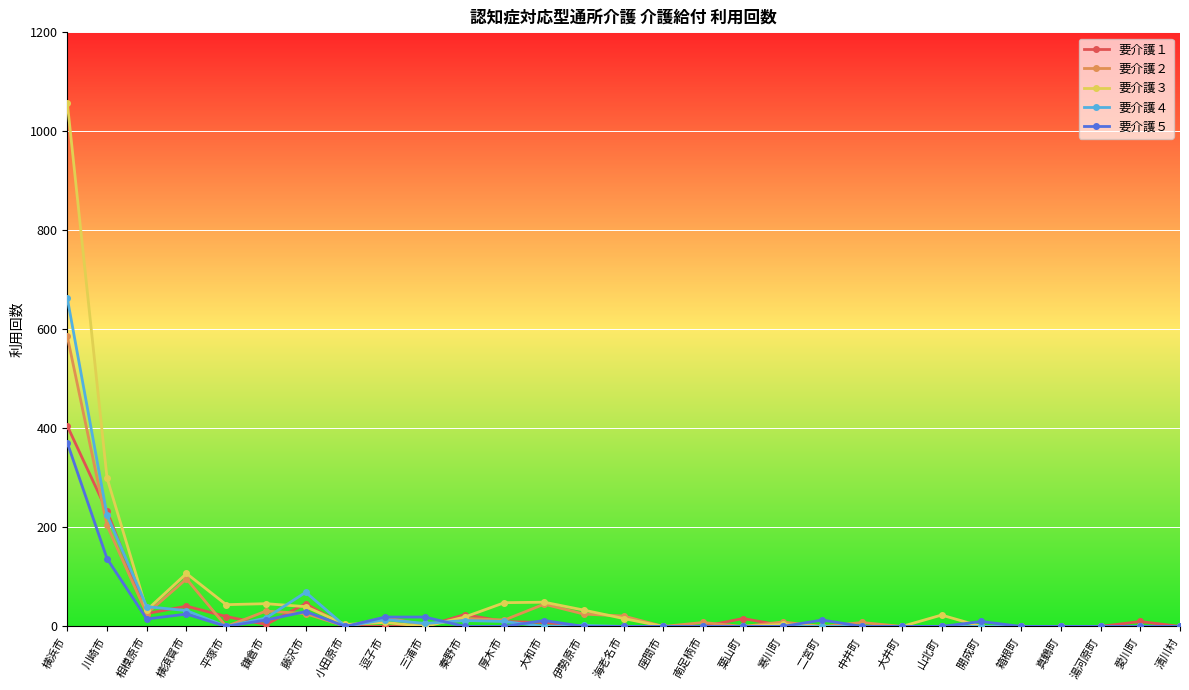

What is the spread (max minus min) of values at 横須賀市?

82